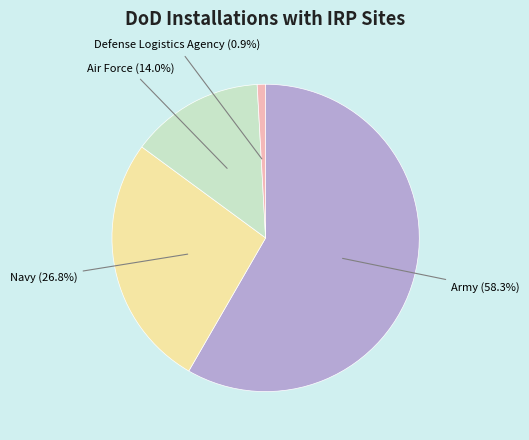

Does any single category account for the majority?

Yes